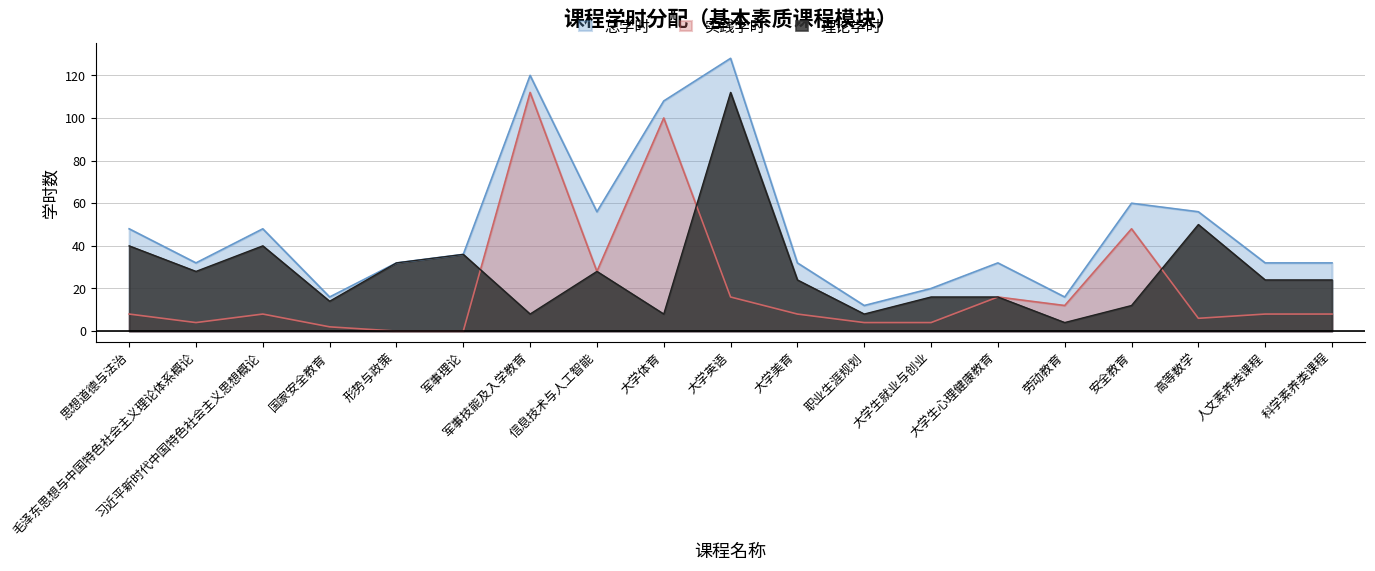

At which label does 理论学时 reach its minimum?

劳动教育